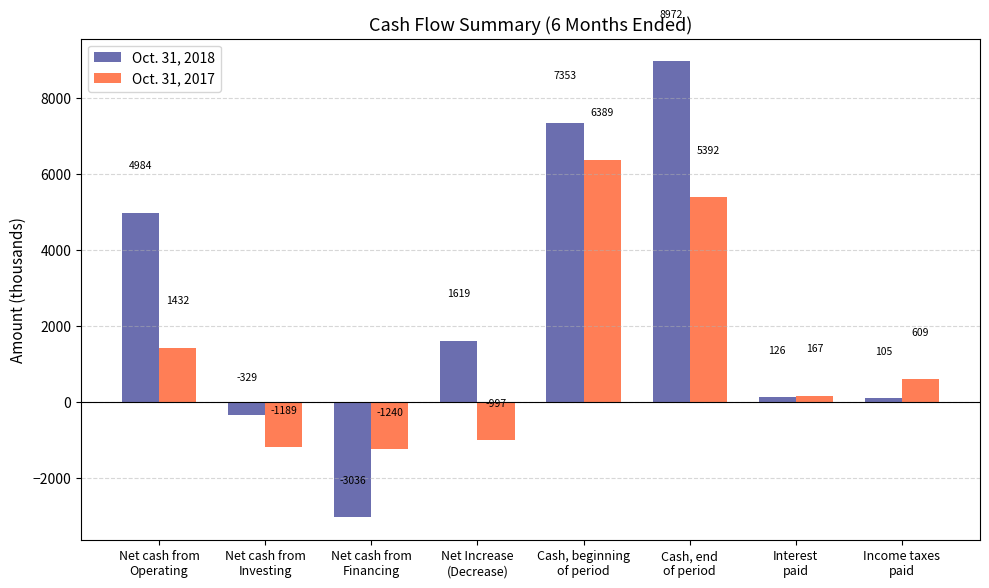

What position from the left is Net cash from
Operating?

1